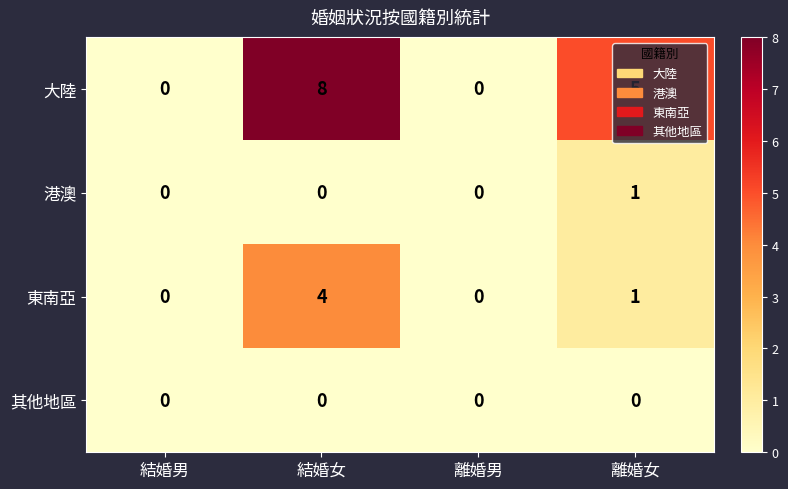

True or false: 其他地區 has a value of 0 at 離婚男.

True